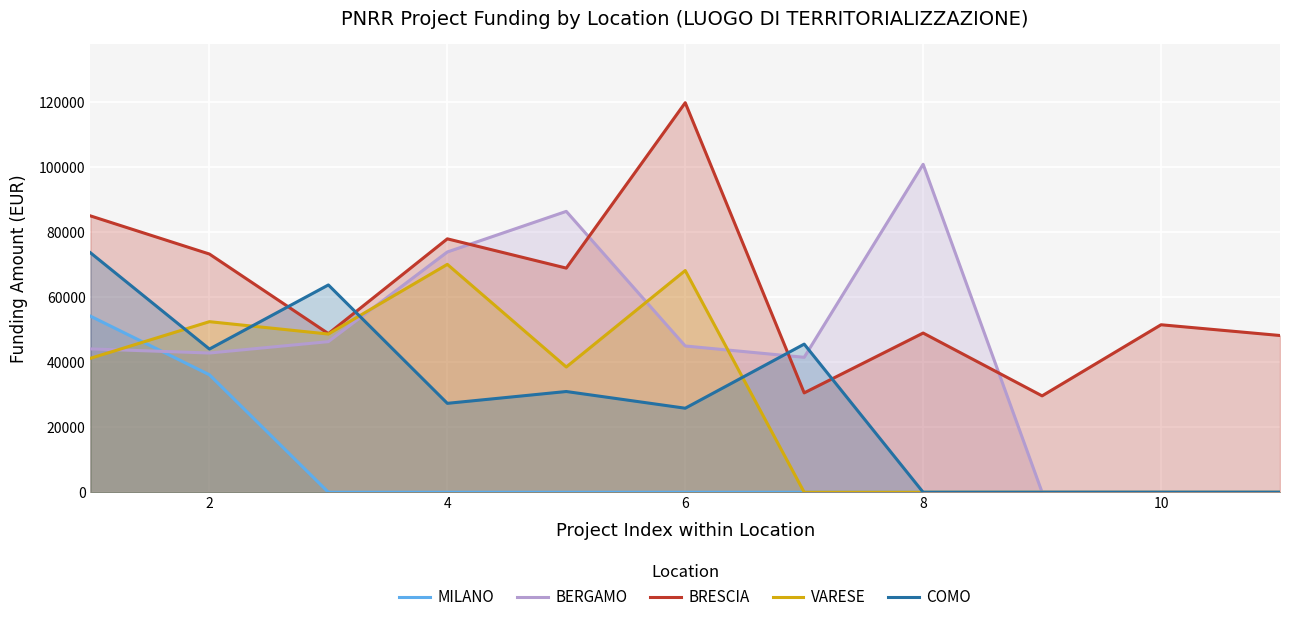

After their last crossing, which series has the higher values: COMO or BRESCIA?

BRESCIA